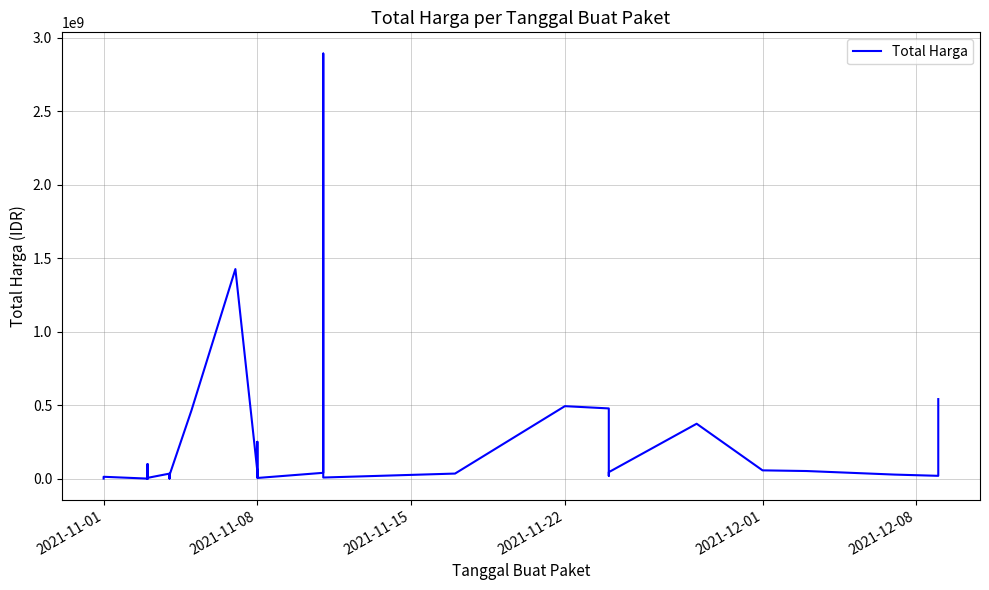

What is the ratio of the value at 2021-12-01 to the value at 20?

0.6